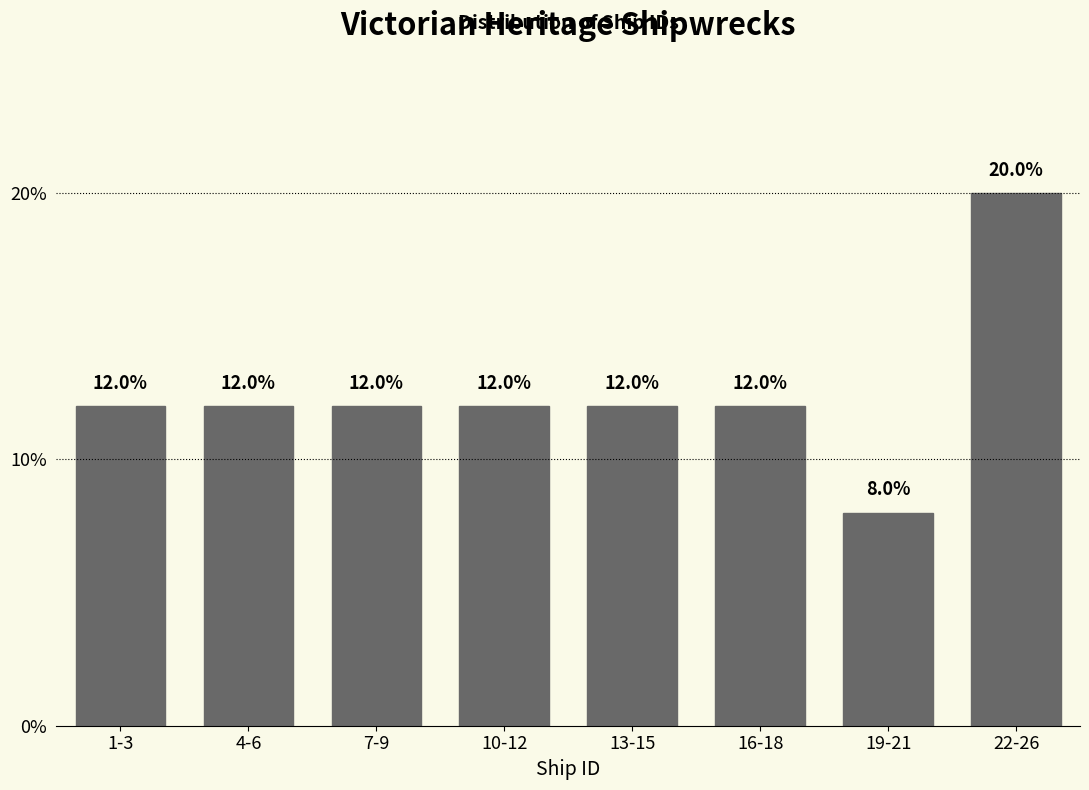

Reading left to right, what are all the values shown in this chart?

1-3=12	4-6=12	7-9=12	10-12=12	13-15=12	16-18=12	19-21=8	22-26=20